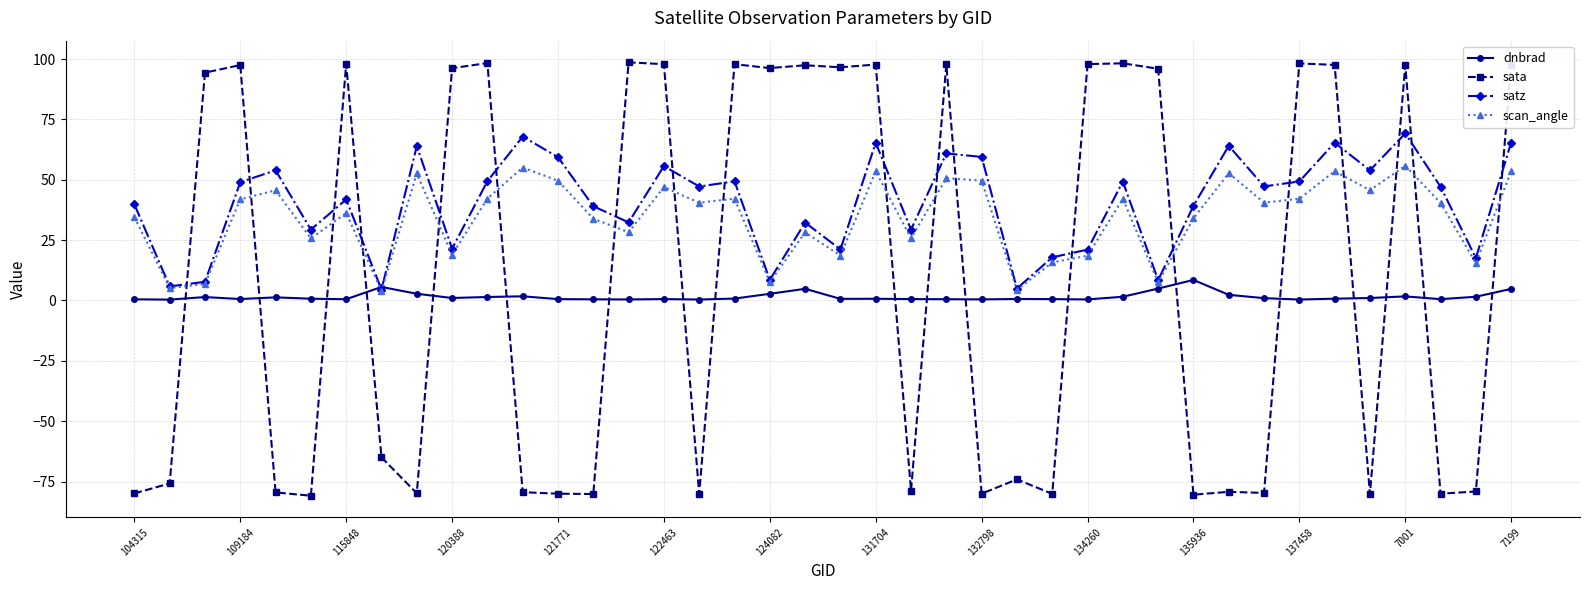

List the series in order of their peak value, lowest first.

dnbrad, scan_angle, satz, sata